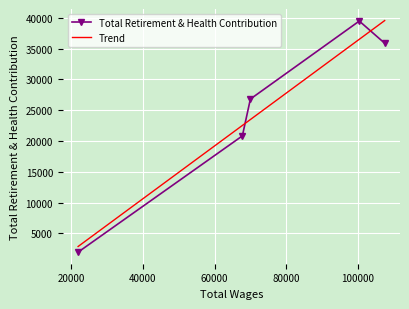

What is the value of the Total Retirement & Health Contribution point at the 1st from the left?

1945